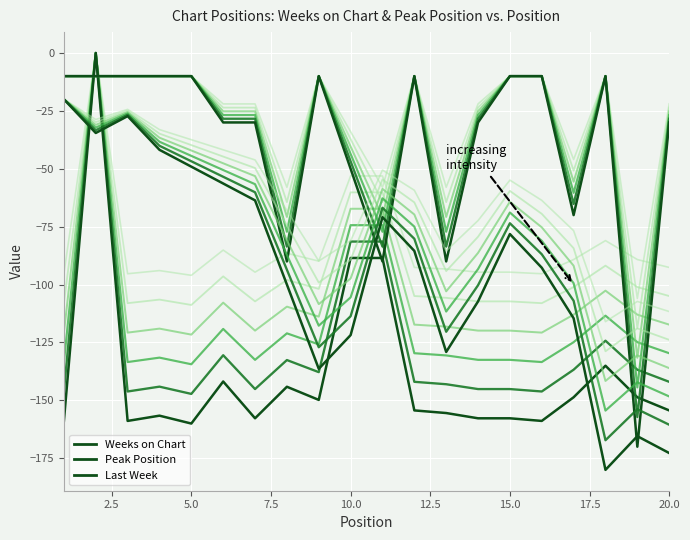

How many distinct data groups are displayed?

3